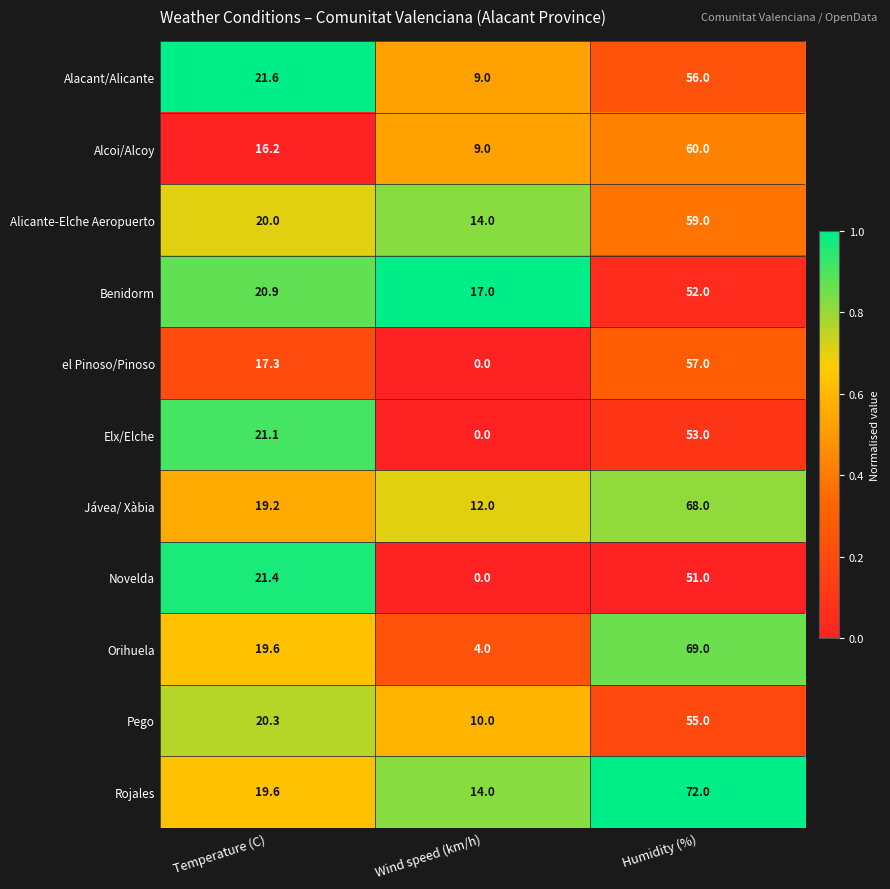

How many data points does each series have?

3